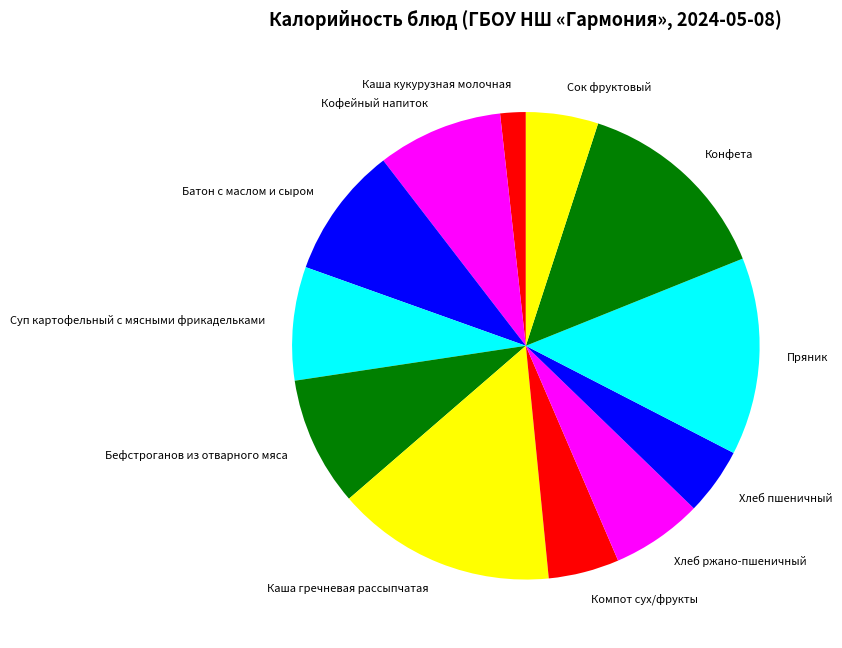

What is the ratio of the value at Бефстроганов из отварного мяса to the value at Пряник?

0.7